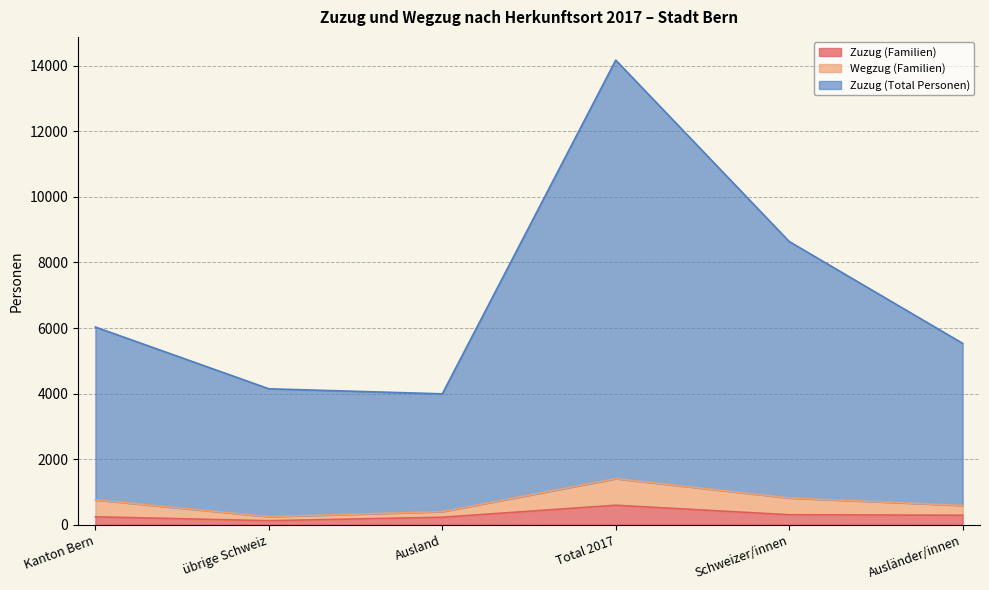

Which category has the highest value in the Zuzug (Familien) series?

Total 2017